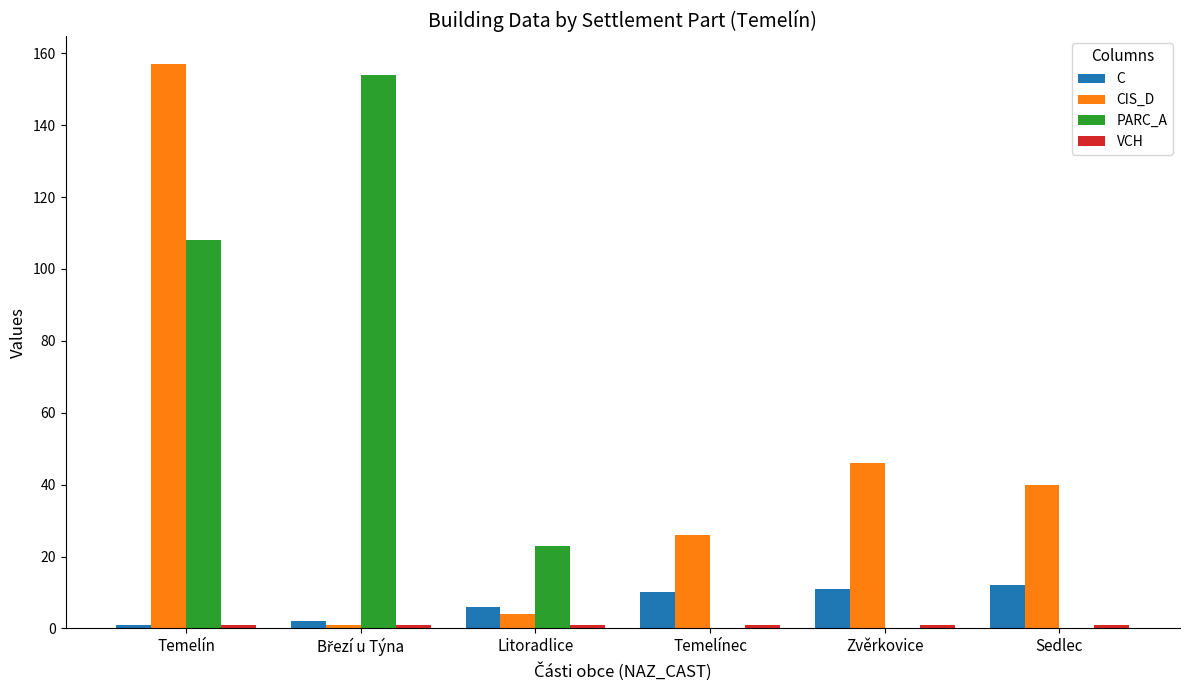

What is the sum of all PARC_A values?

285